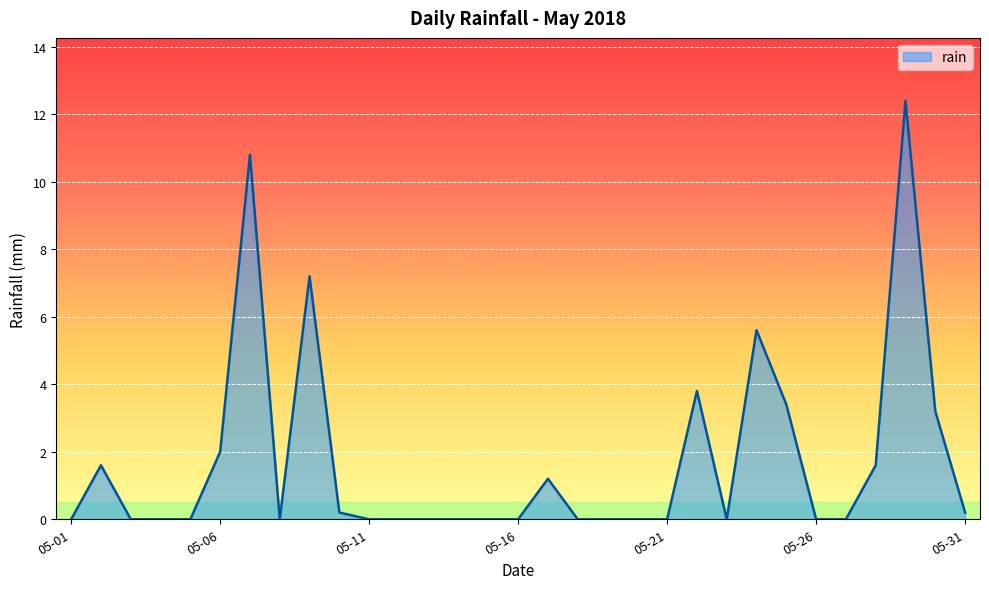

What is the difference between the maximum and minimum values?

12.4